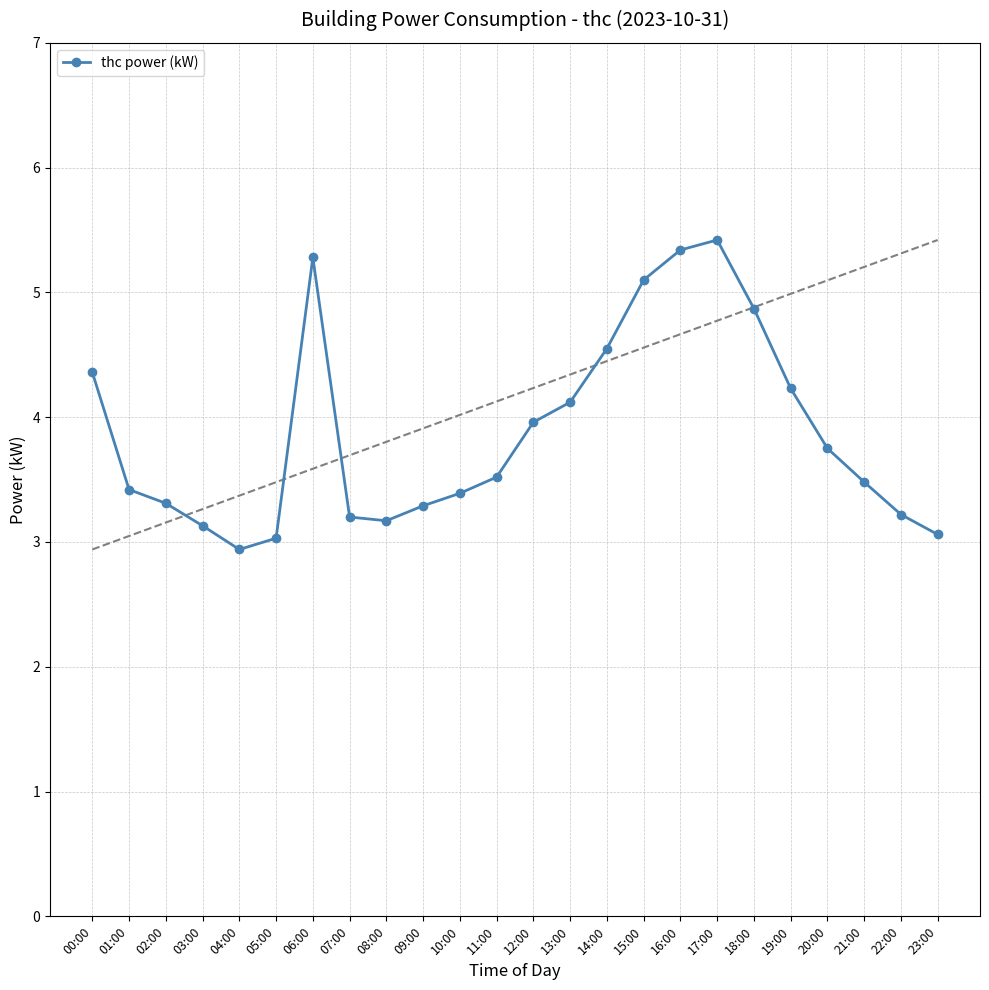

True or false: the data shows 1.0 at 08:00.

False